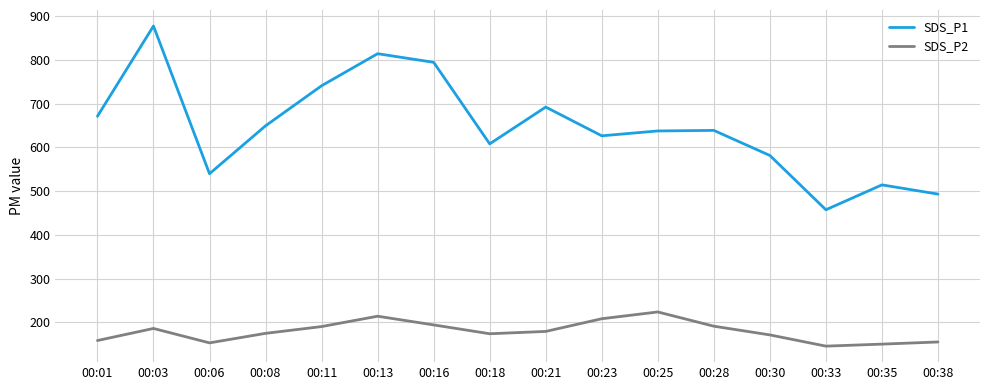

True or false: SDS_P2 and SDS_P1 intersect in this chart.

False